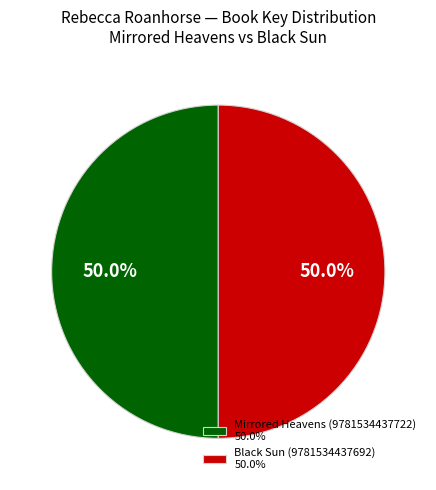

How much of the chart is everything except Black Sun (9781534437692) 50.0%?

50.0%